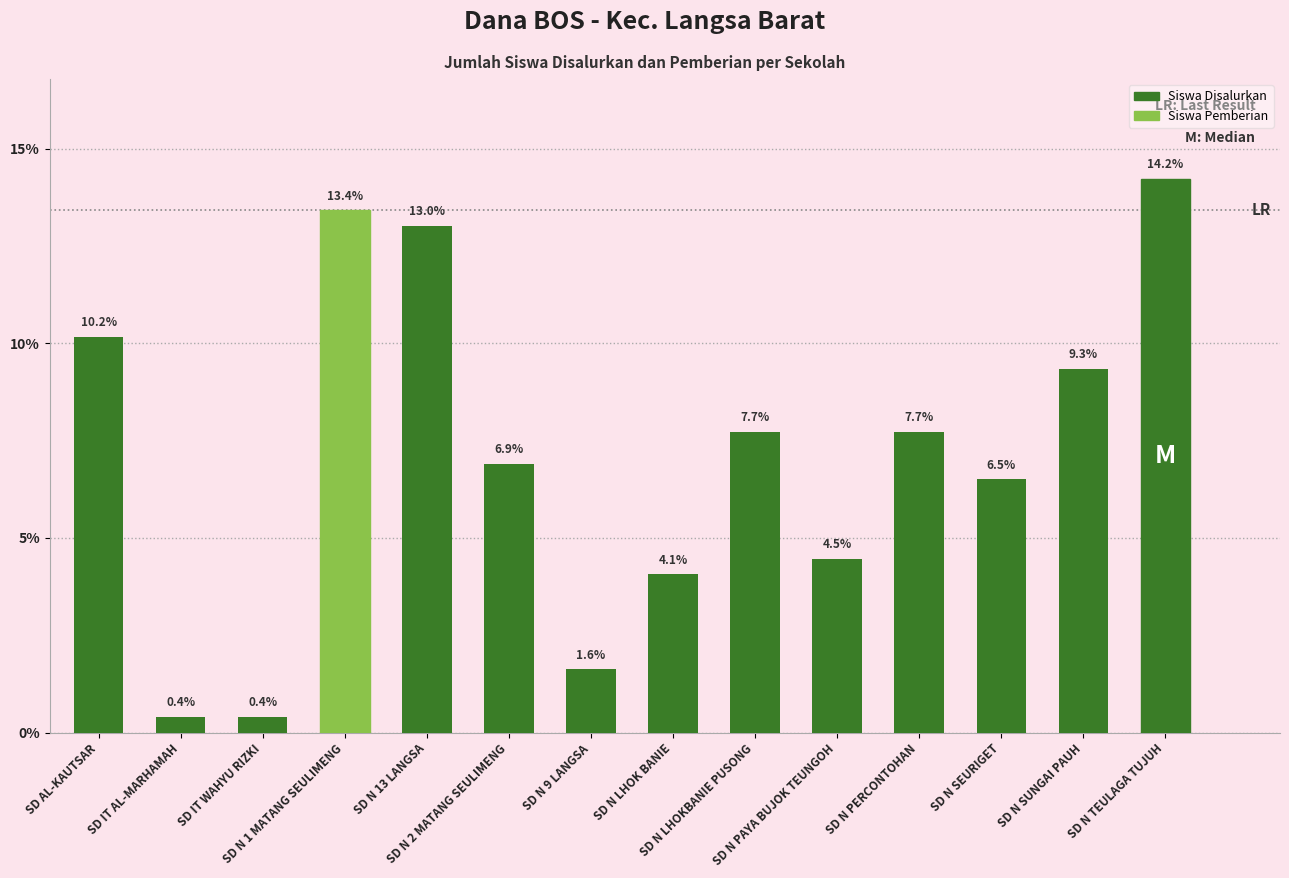

Reading right to left, list all the values displayed in this chart.

14.2	9.3	6.5	7.7	4.5	7.7	4.1	1.6	6.9	13.0	13.4	0.4	0.4	10.2